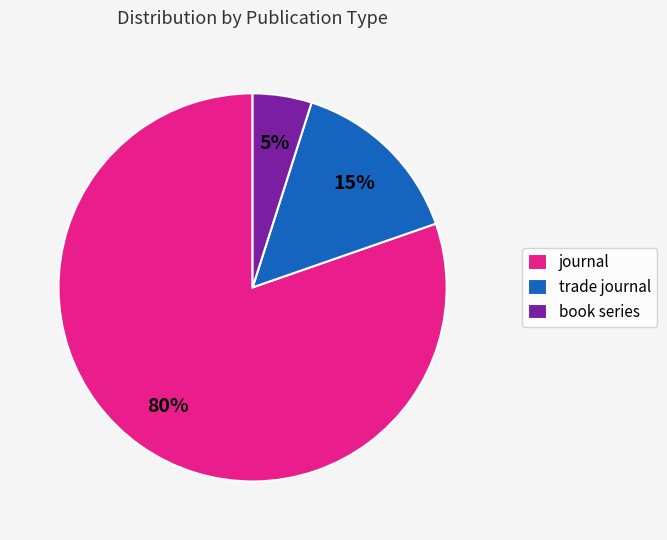

Is the sum of book series and journal greater than half?

Yes